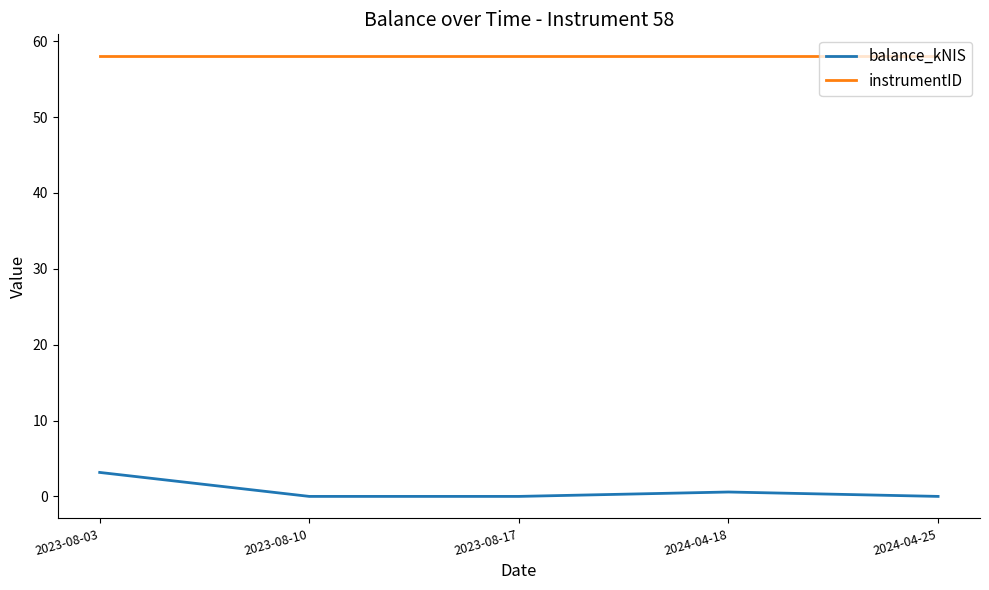

What is the sum of the instrumentID values at 2024-04-25 and 2023-08-03?

116.0